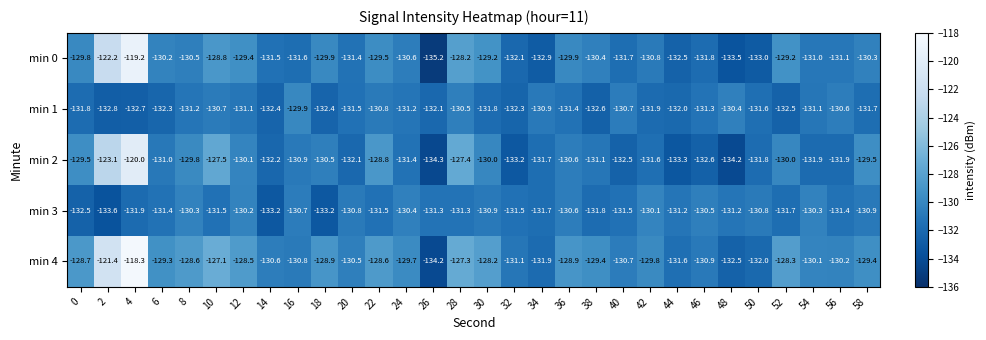

True or false: min 3 has a value of -175.1 at 56.

False